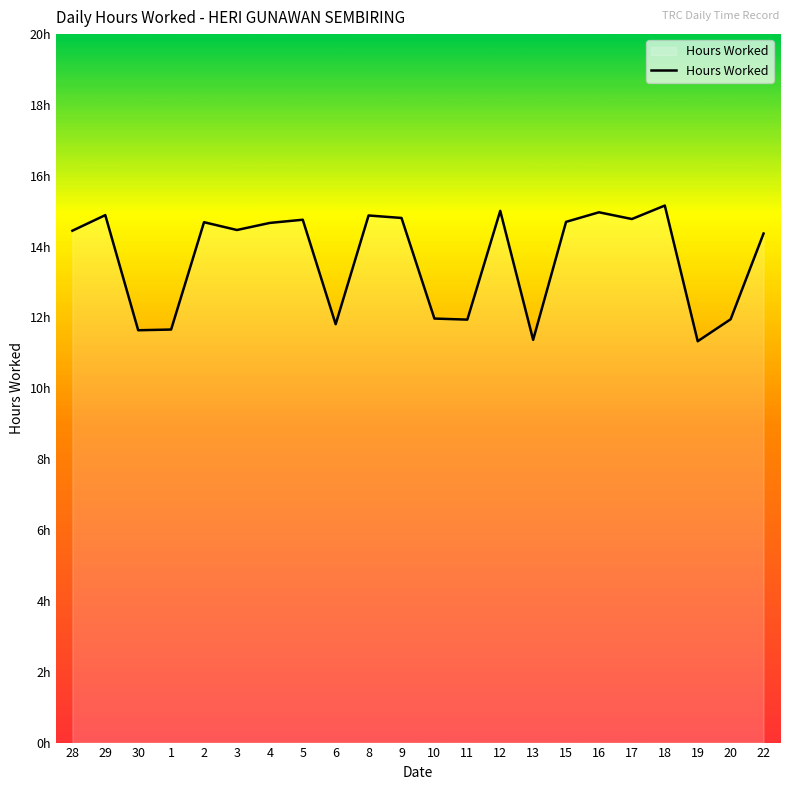

At which label does the data first exceed 14?

28